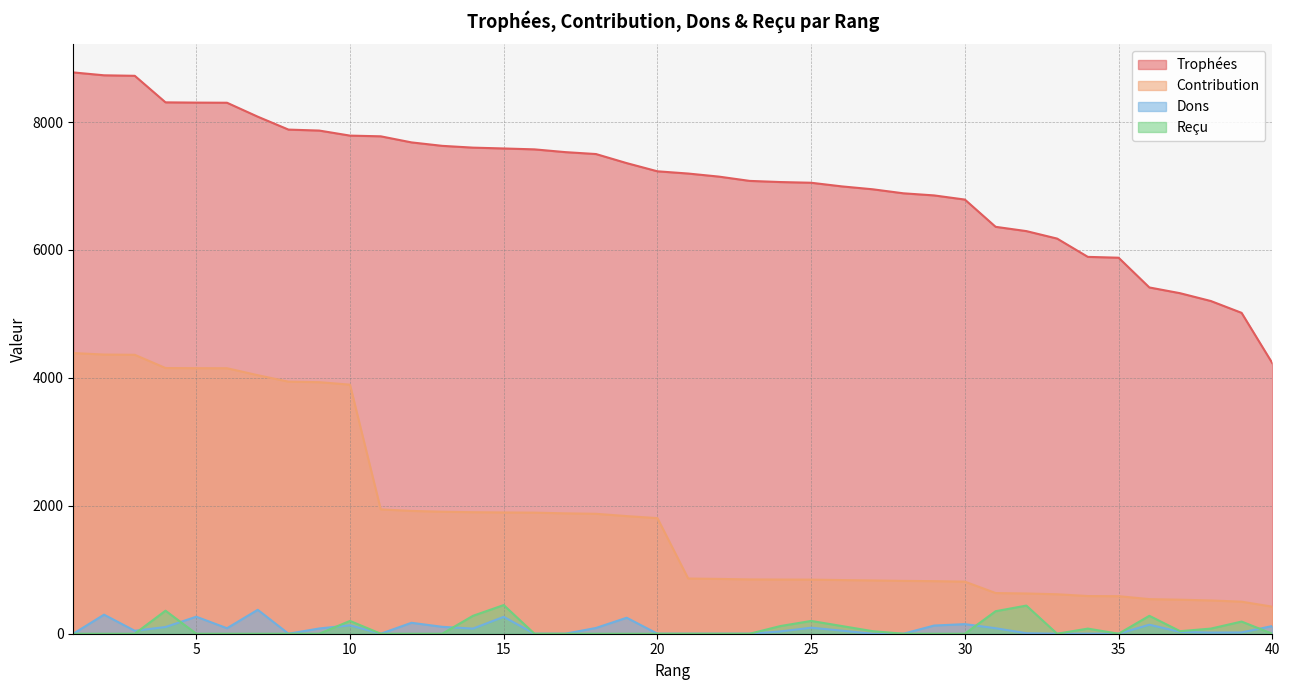

Reading right to left, transcribe all the data shown in this chart.

Trophées: 4230	5017	5202	5324	5414	5879	5892	6178	6295	6362	6788	6853	6886	6949	6994	7051	7062	7080	7147	7195	7230	7358	7500	7530	7573	7587	7600	7628	7682	7777	7788	7867	7882	8084	8302	8304	8308	8723	8731	8776
Contribution: 423	501	520	532	541	587	589	617	629	636	814	822	826	833	839	846	847	849	857	863	1807	1839	1875	1882	1893	1896	1900	1907	1920	1944	3894	3933	3941	4042	4151	4152	4154	4361	4365	4388
Dons: 120	20	18	28	141	0	1	0	8	86	150	128	0	0	48	94	36	0	0	0	0	250	90	0	0	264	80	108	171	0	132	82	0	374	86	266	105	46	298	0
Reçu: 0	190	80	40	280	0	80	0	440	352	0	0	0	40	120	200	120	0	0	0	0	0	0	0	0	448	280	0	0	0	200	0	0	0	0	0	360	0	0	0